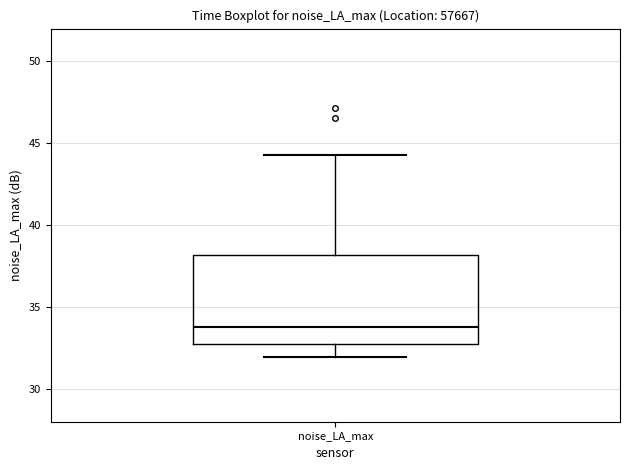

Read this box plot against the y-axis: the position of the median line, the range covered by the box, and the ends of both whiskers. The values are not printed on the chart, so give them approximately, as read against the axis.

median 34.0, box 32.5 to 38.0, whiskers 32.0 to 44.5